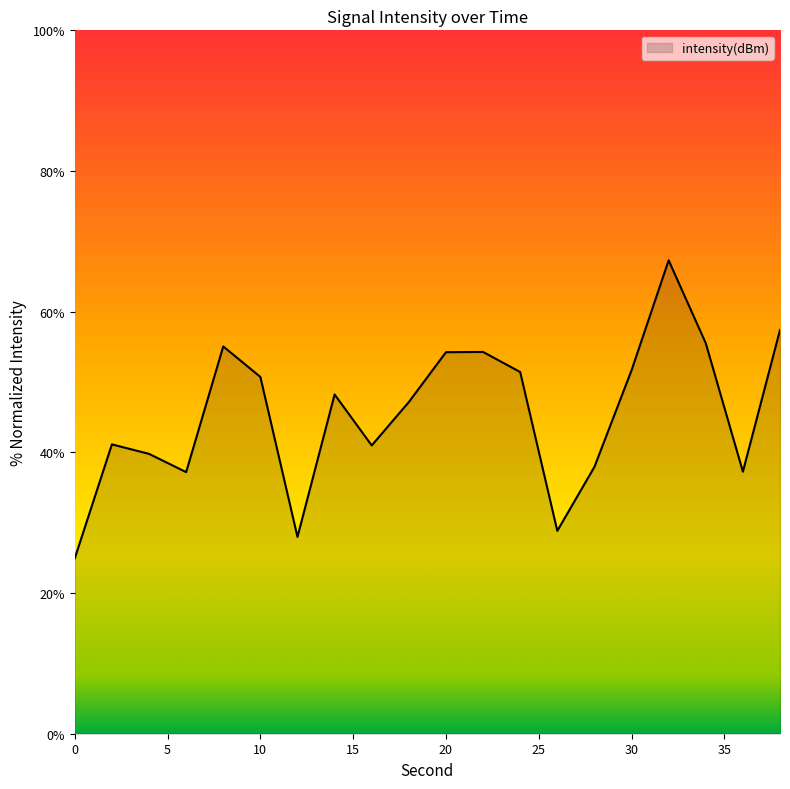

What is the difference between the maximum and minimum values?

42.4